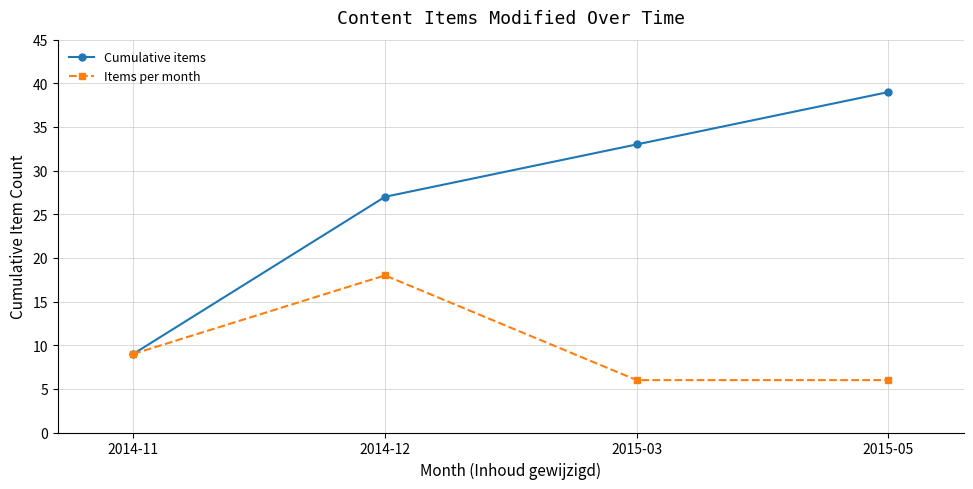

What is the label of the 4th point from the left?

2015-05